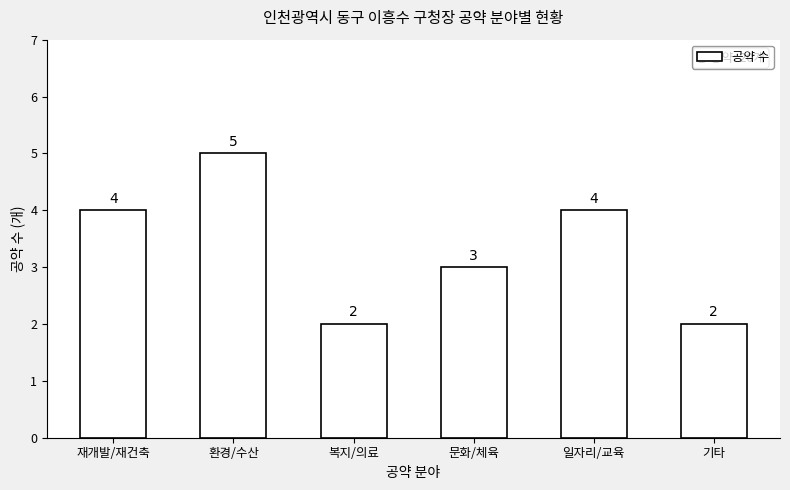

Reading left to right, transcribe all the data shown in this chart.

재개발/재건축=4	환경/수산=5	복지/의료=2	문화/체육=3	일자리/교육=4	기타=2